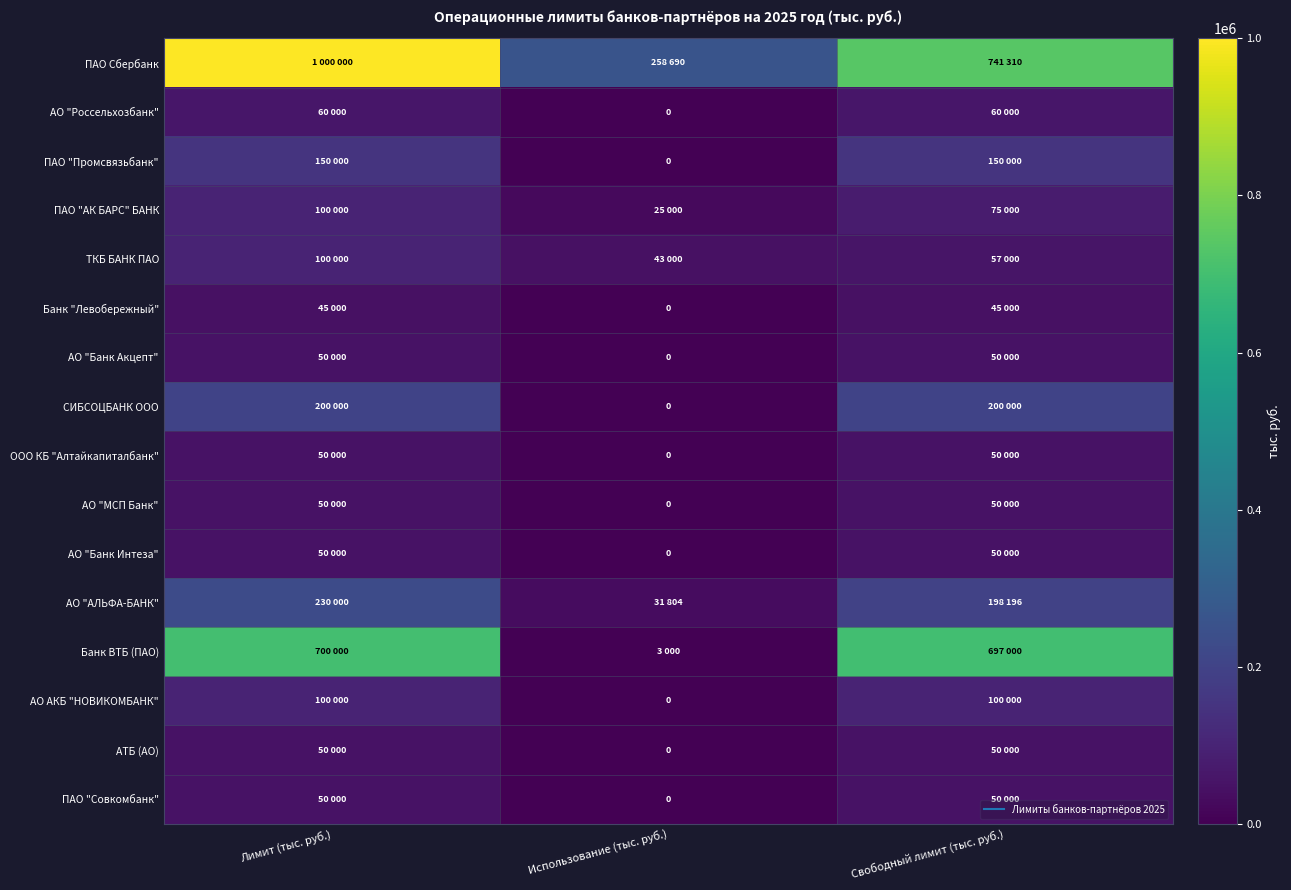

How many data points in ПАО "АК БАРС" БАНК are above 75000?

1